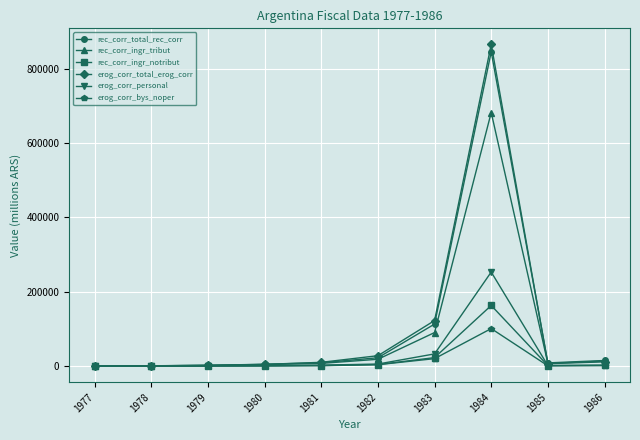

How many data points does each series have?

10